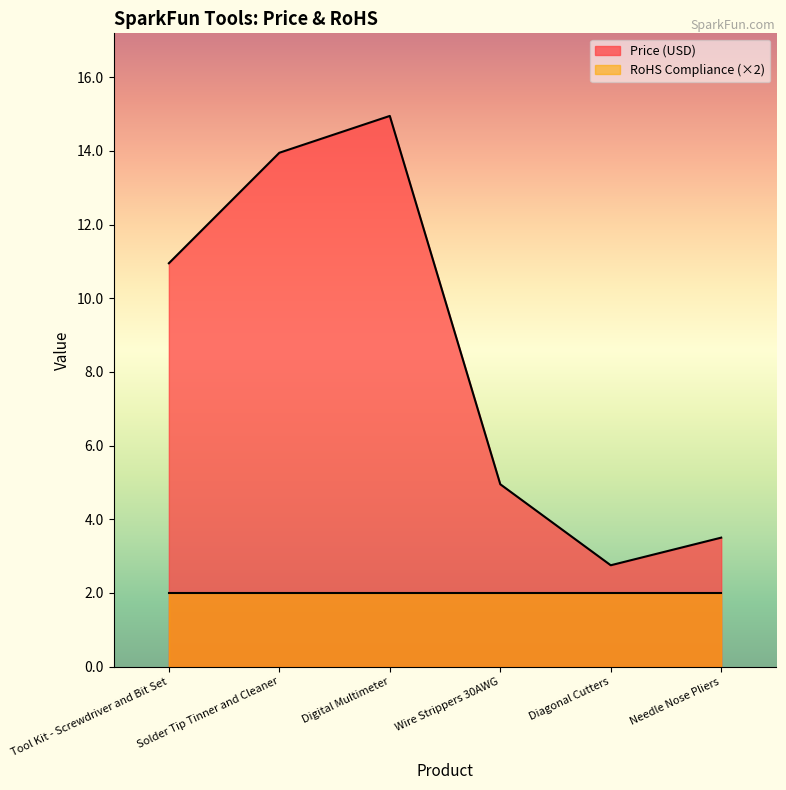

Reading left to right, list all the values displayed in this chart.

10.9	13.9	14.9	5.0	2.8	3.5